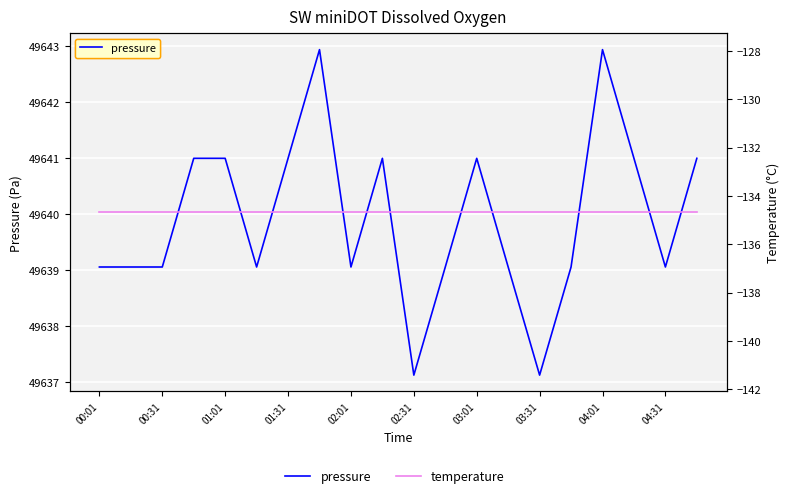

Count the number of categories in the chart.

20